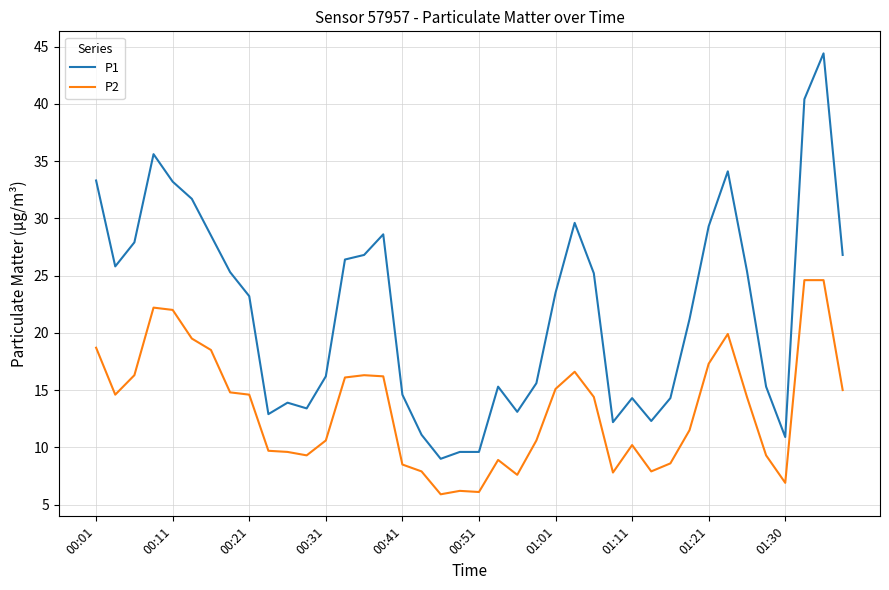

What is the difference between the maximum and minimum values in the P1 series?

35.4